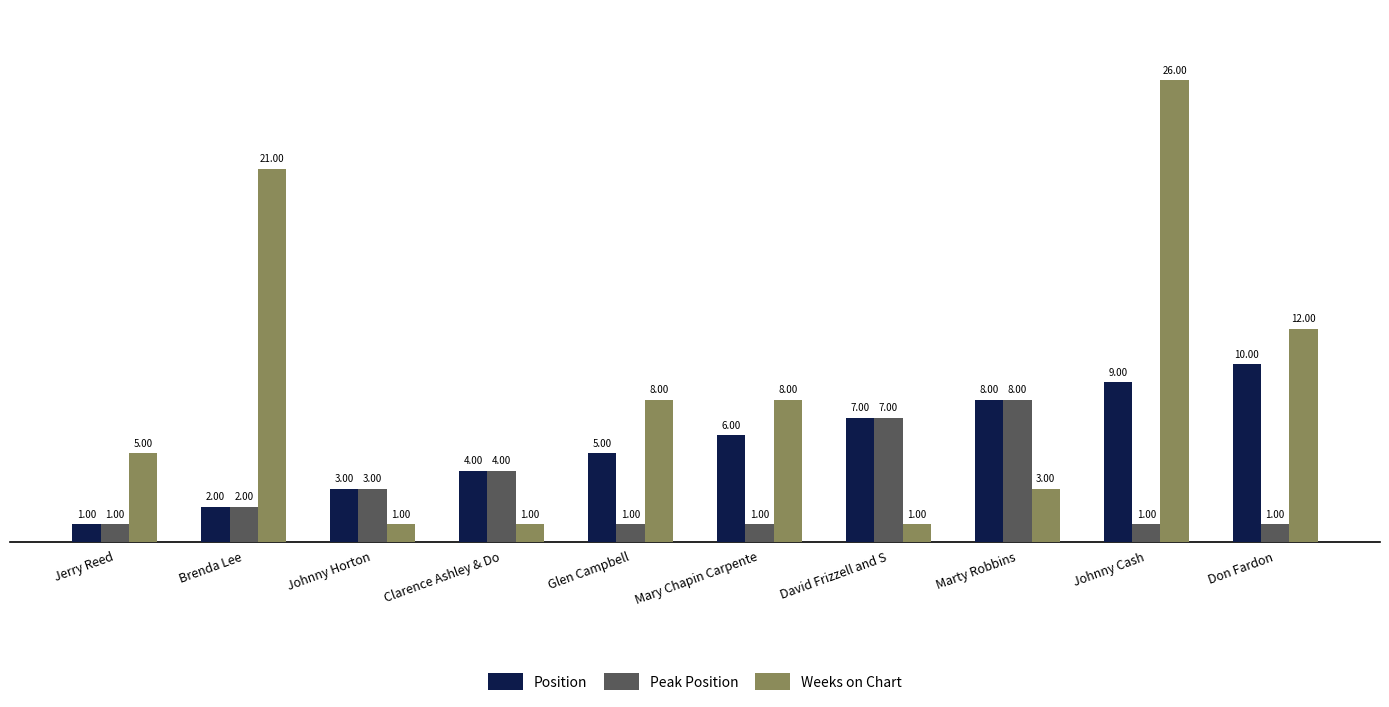

Which label corresponds to the largest value in the chart?

Johnny Cash